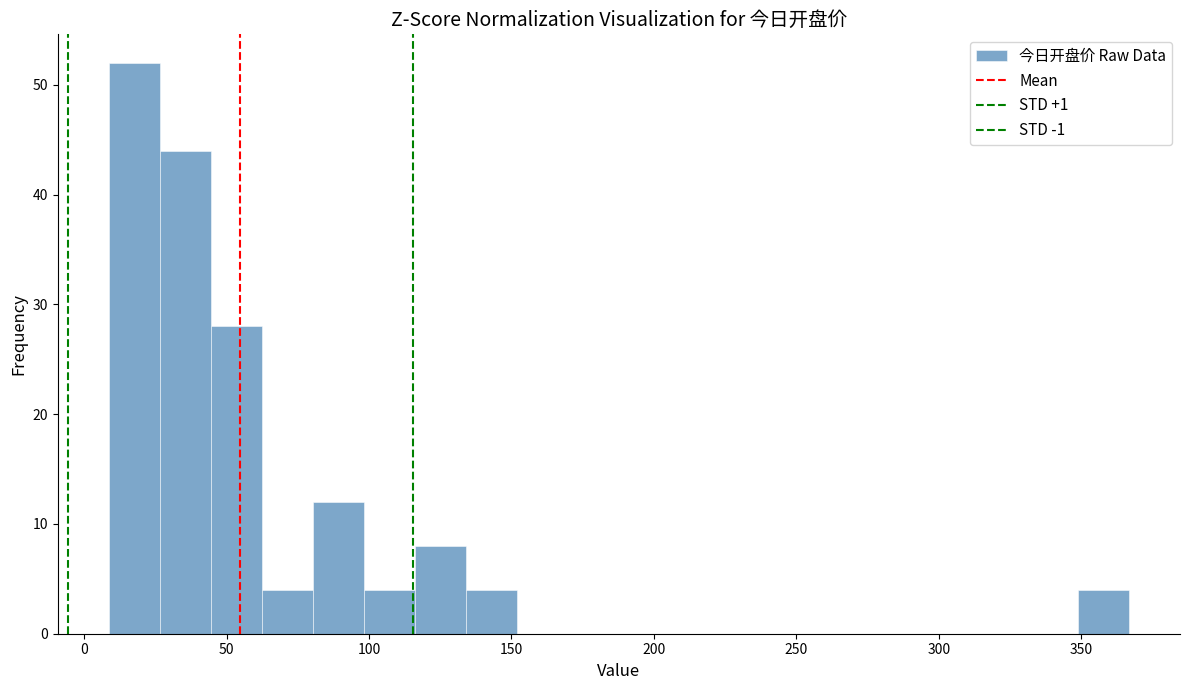

Read against the x-axis, roughly where is the centre of the tallest bar?

20